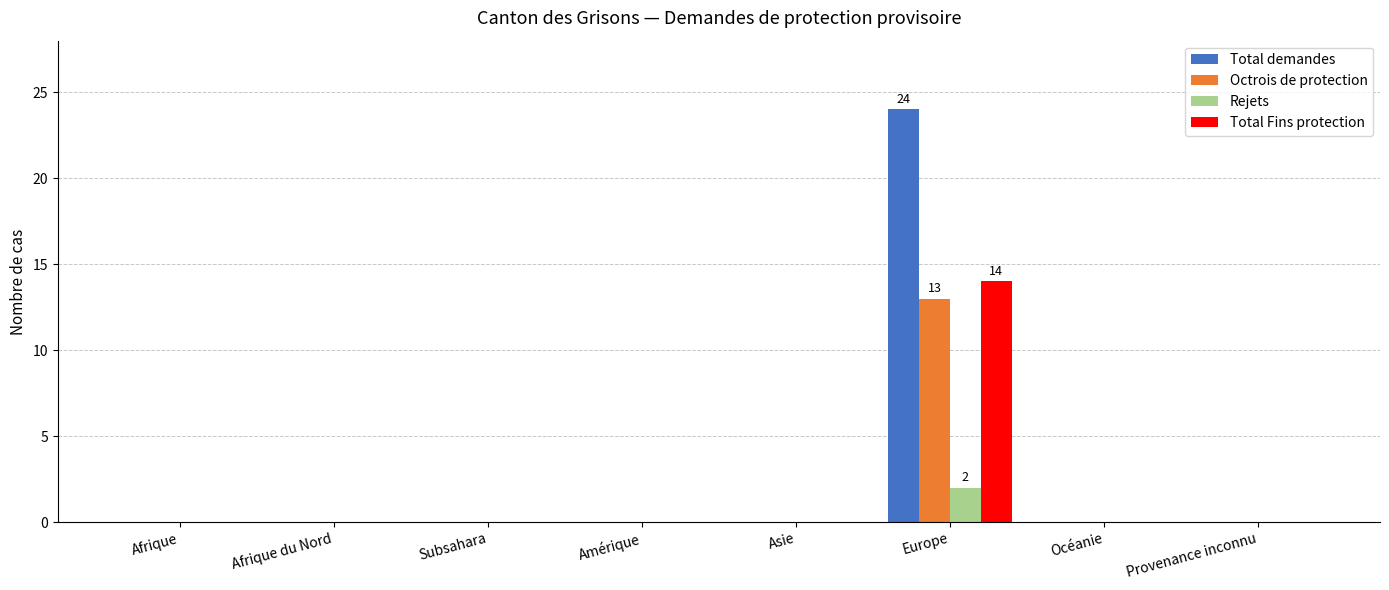

Are the bars grouped side by side (vs. stacked)?

Yes